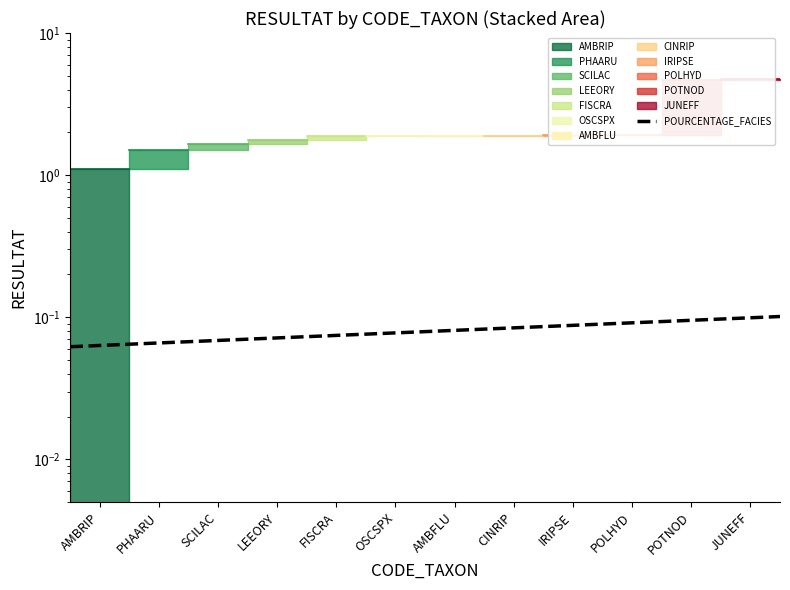

How many values are between 0 and 1?

2